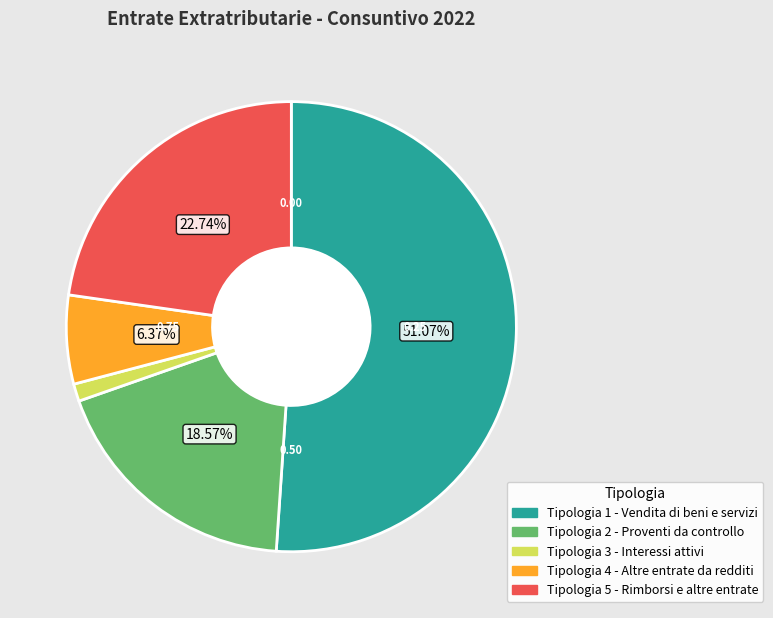

To the nearest percent, what portion does Tipologia 5 - Rimborsi e altre entrate represent?

23%